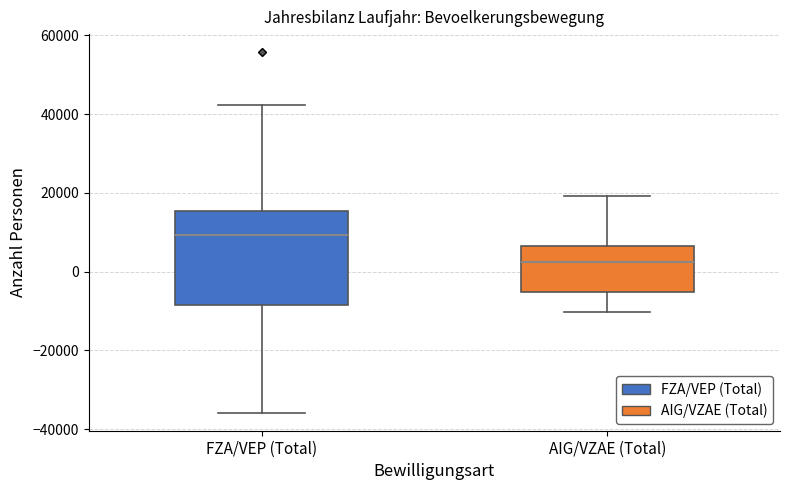

Which box is the tallest, from its lower edge to its upper edge?

FZA/VEP (Total)